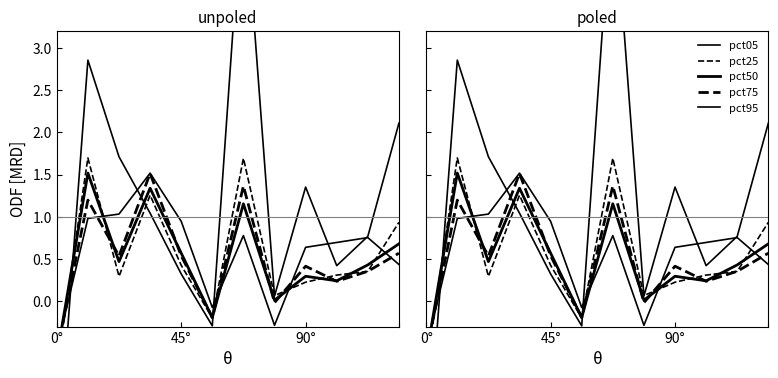

How many values in pct95 are below zero?

3